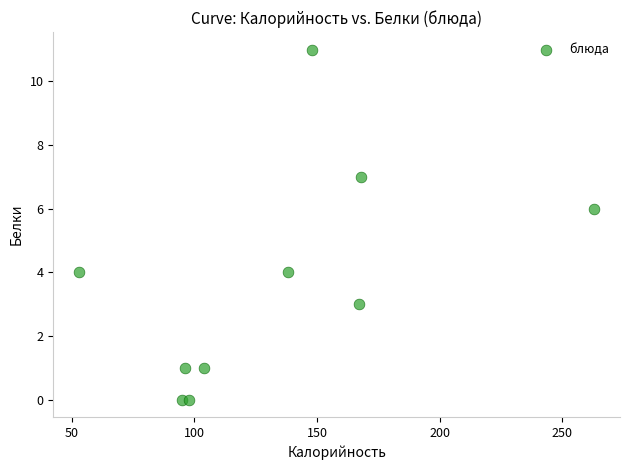

What is the range of X values (max minus min)?

210